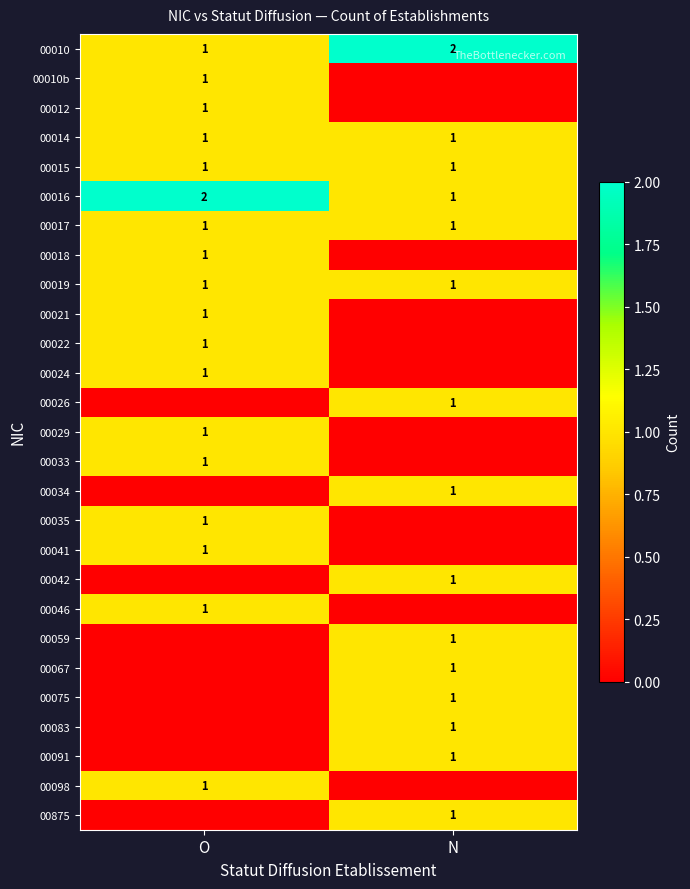

Is it true that 00026 equals 1 at N?

True